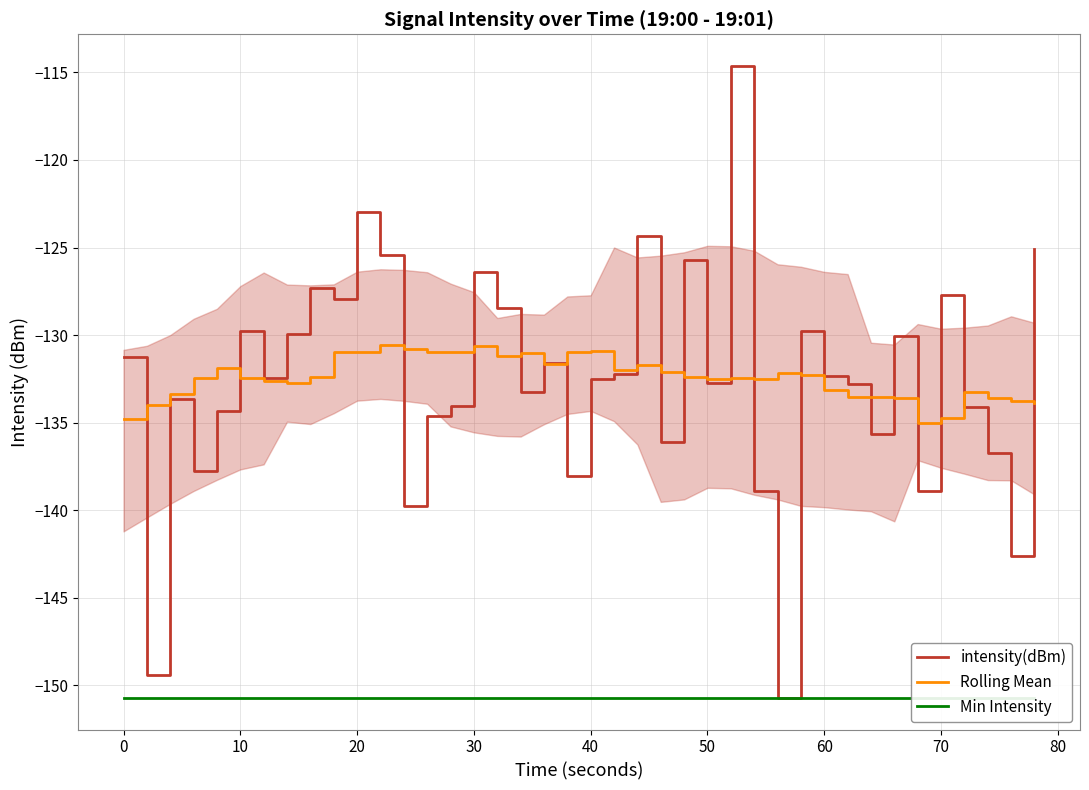

True or false: Min Intensity and intensity(dBm) intersect in this chart.

False